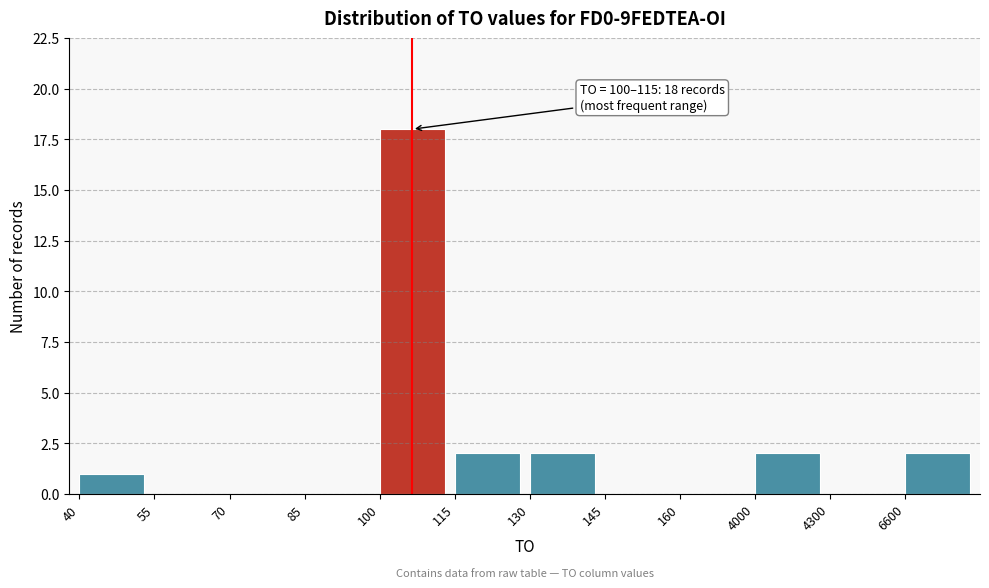

Reading left to right, what are all the values shown in this chart?

40=1	55=0	70=0	85=0	100=18	115=2	130=2	145=0	160=0	4000=2	4300=0	6600=2